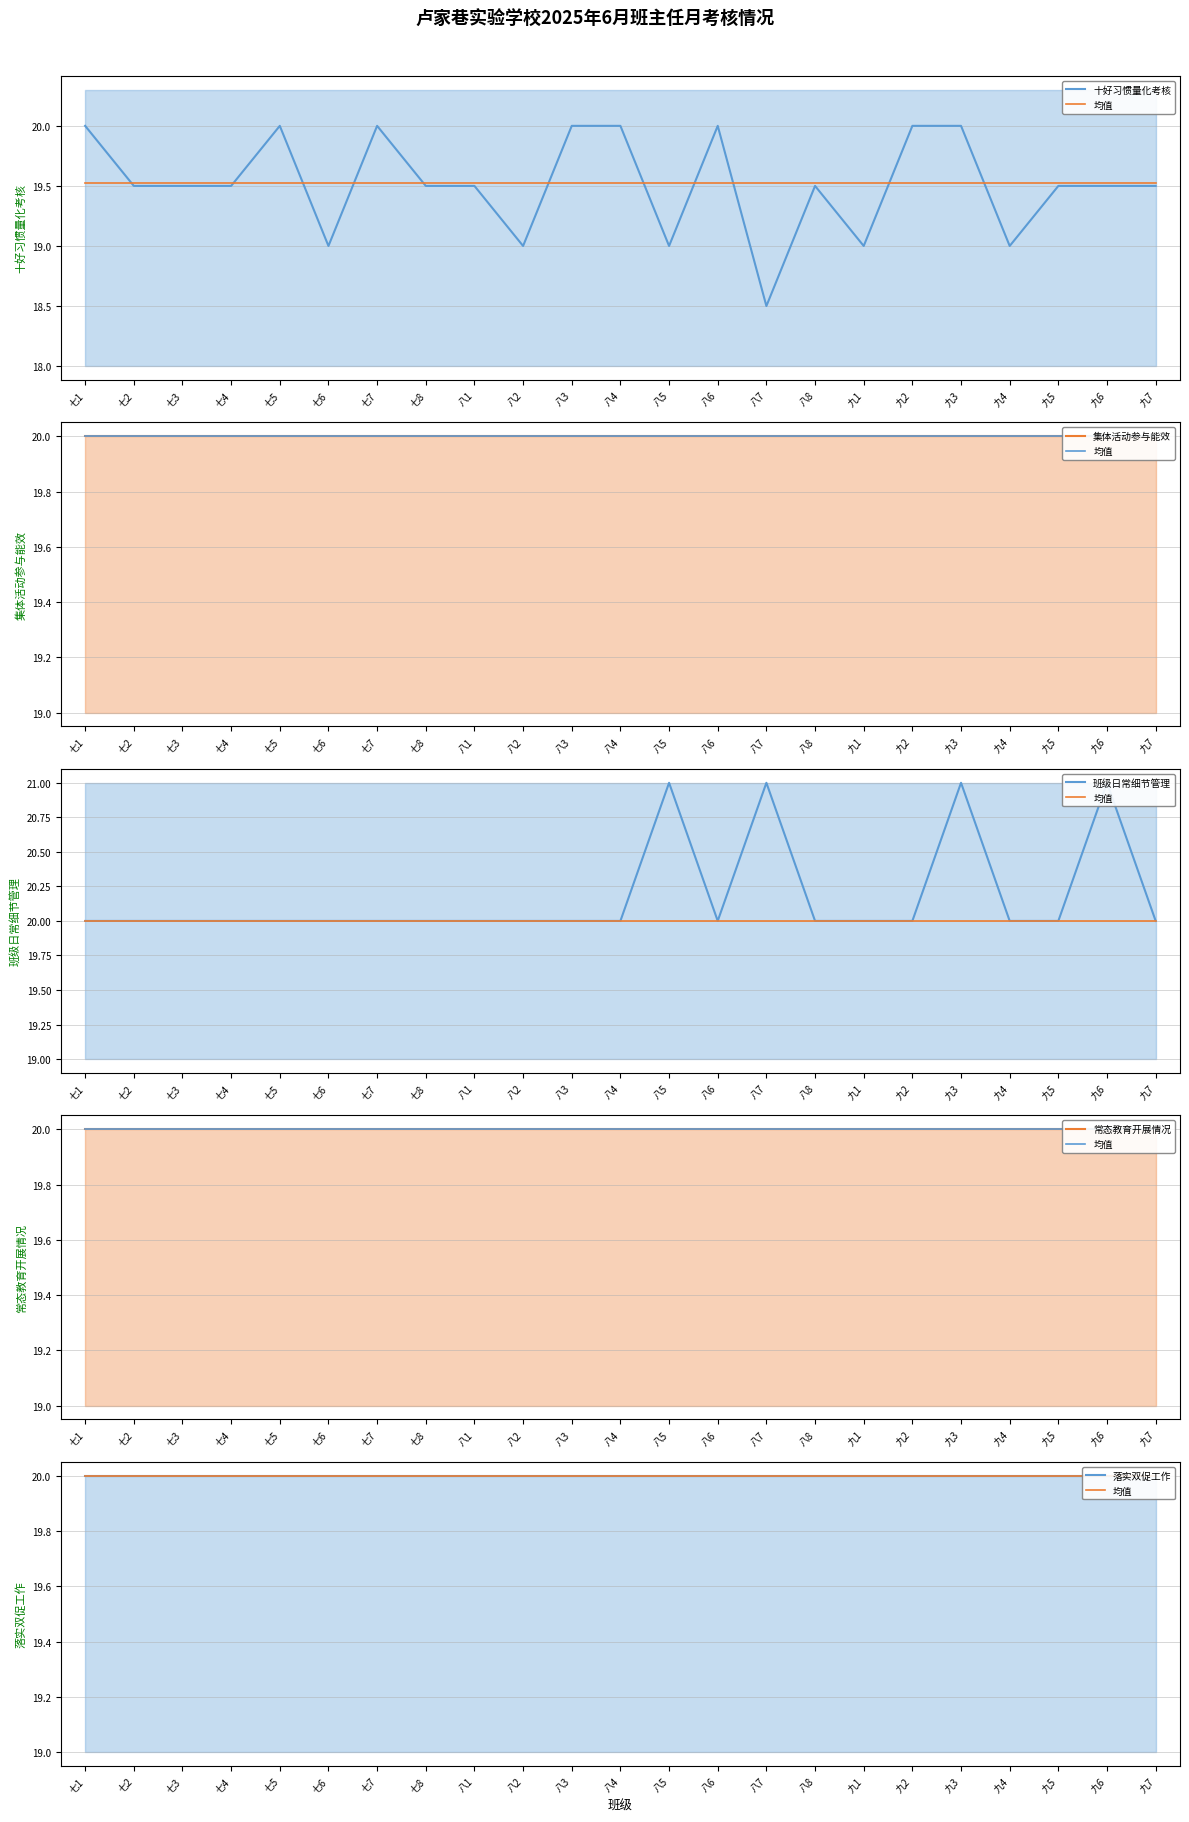

What is the sum of all 班级日常细节管理 values?

464.0